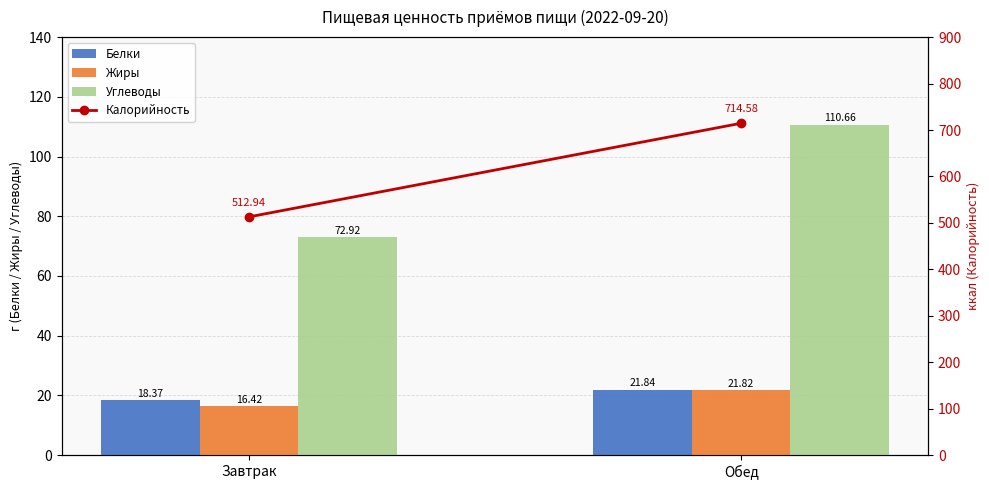

Reading right to left, what are all the values shown in this chart?

Белки: 21.8	18.4
Жиры: 21.8	16.4
Углеводы: 110.7	72.9
Калорийность: 714.6	512.9